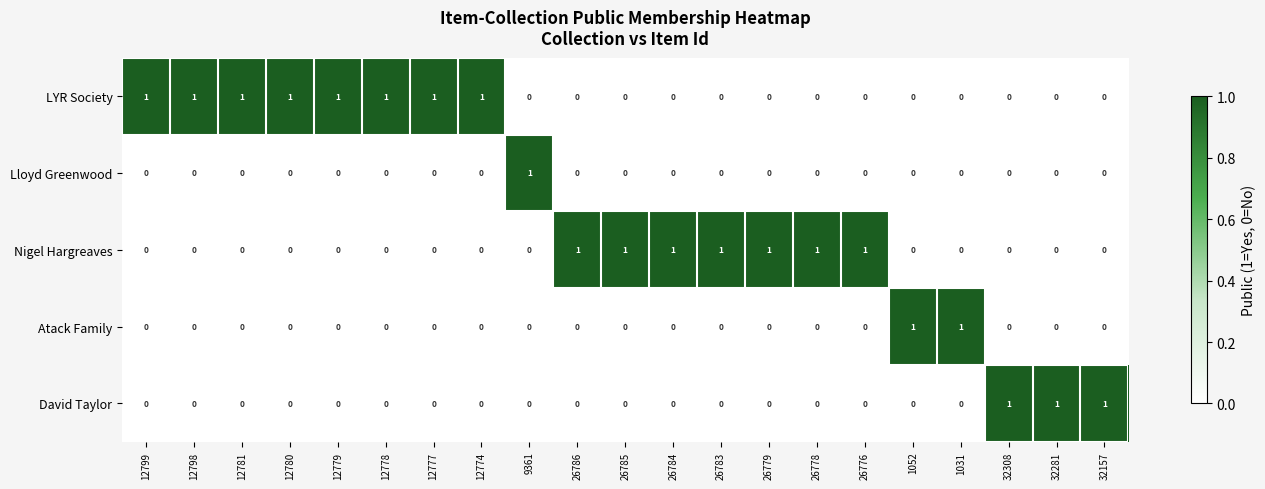

The Nigel Hargreaves series shows -1 at 12781. True or false?

False